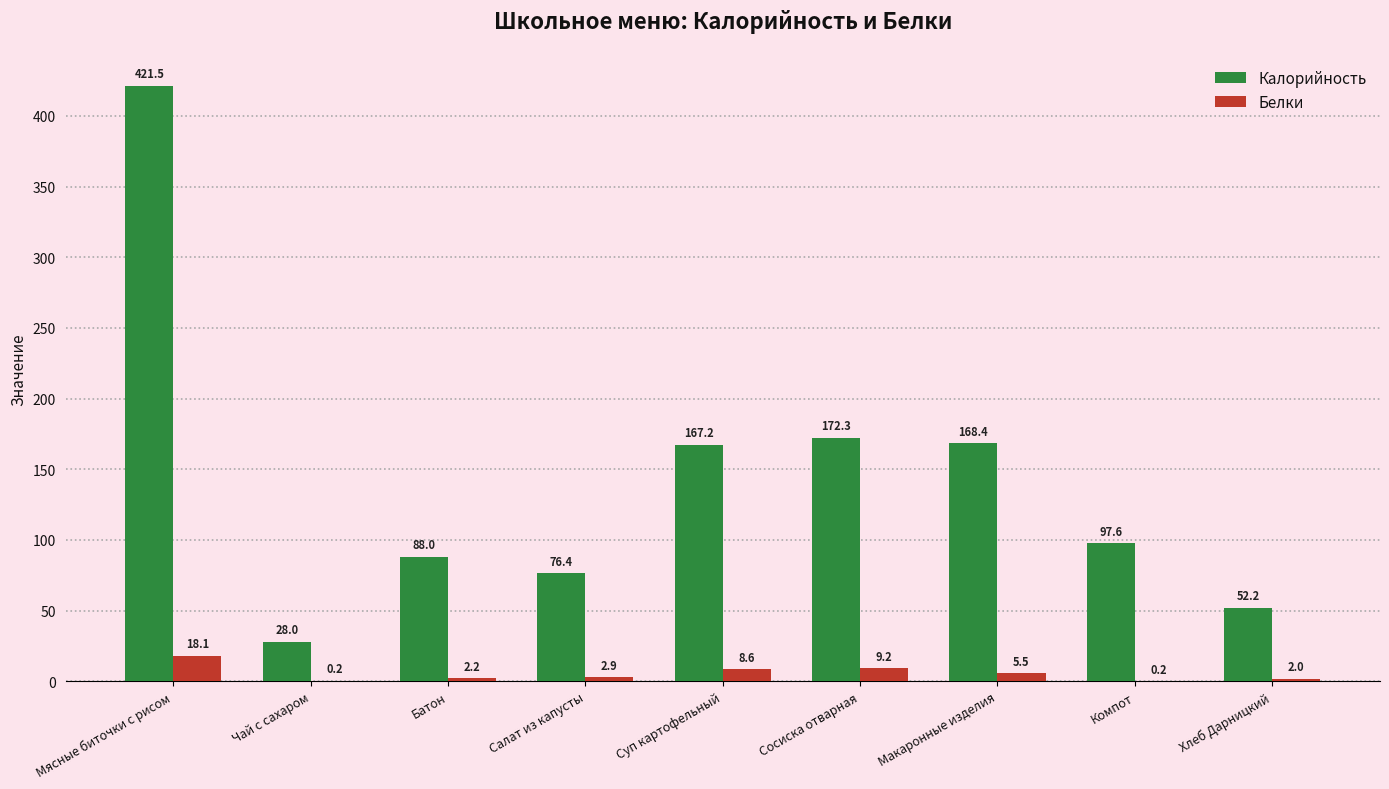

What is the highest value of the Калорийность series?

421.5